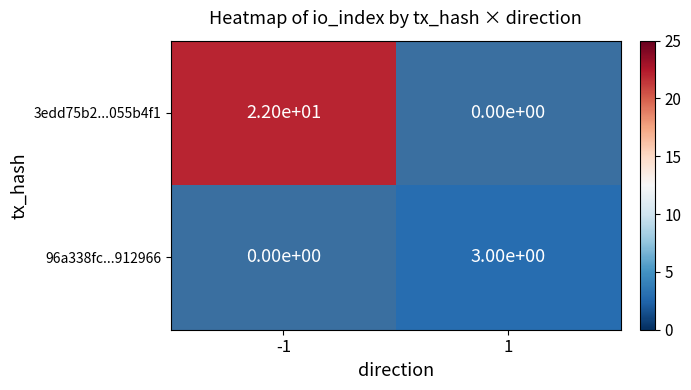

Rank the series at 1 from lowest to highest value.

3edd75b2...055b4f1, 96a338fc...912966